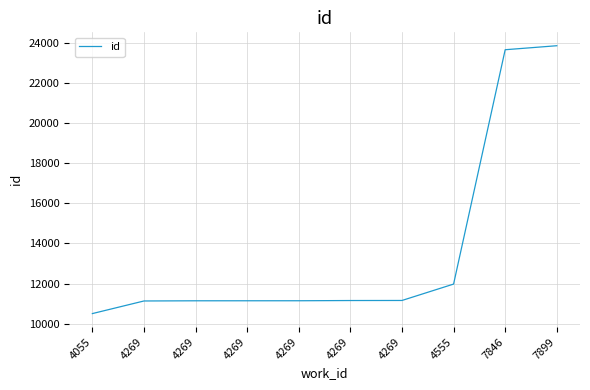

Where does the data first go above 11149?

4269